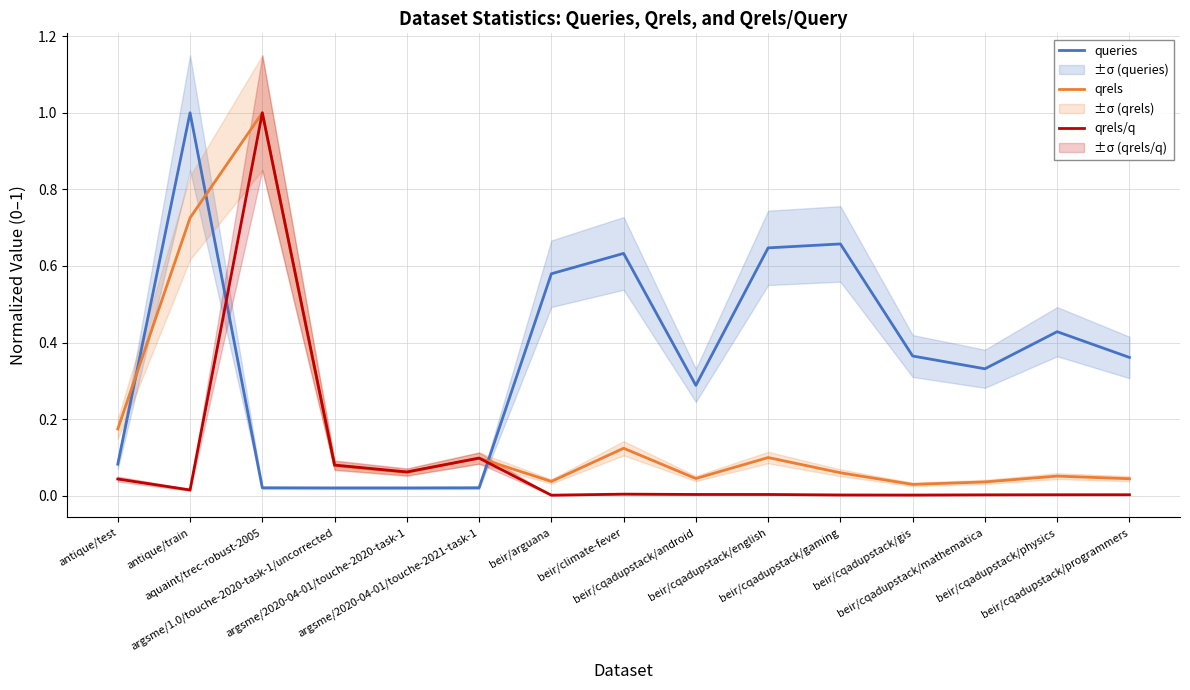

Reading right to left, list all the values displayed in this chart.

queries: 0.4	0.4	0.3	0.4	0.7	0.6	0.3	0.6	0.6	0.0	0.0	0.0	0.0	1.0	0.1
qrels: 0.0	0.1	0.0	0.0	0.1	0.1	0.0	0.1	0.0	0.1	0.1	0.1	1.0	0.7	0.2
qrels/q: 0.0	0.0	0.0	0.0	0.0	0.0	0.0	0.0	0.0	0.1	0.1	0.1	1.0	0.0	0.0